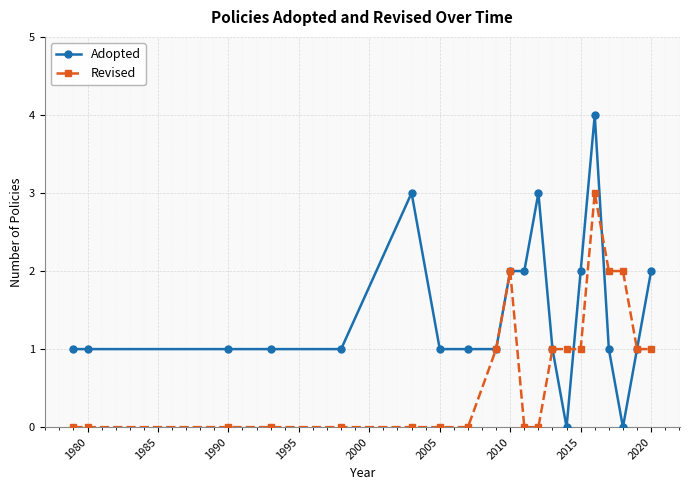

What is the difference between the second highest and minimum values in the Revised series?

2